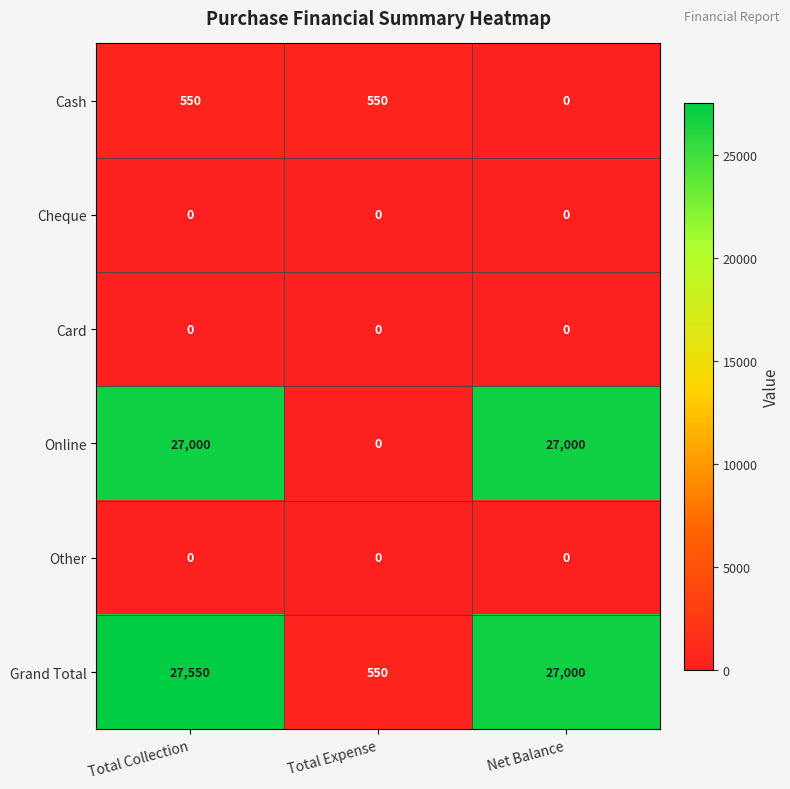

What is the difference between the Cash values at Net Balance and Total Collection?

550